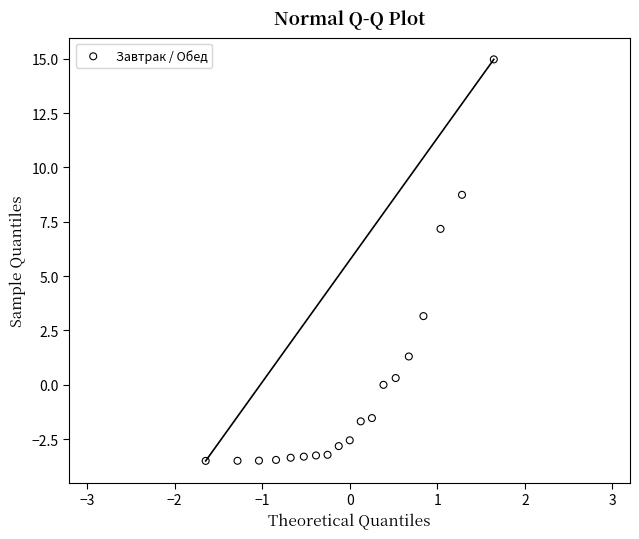

What Y value in the scatter plot is closest to 5?

3.2